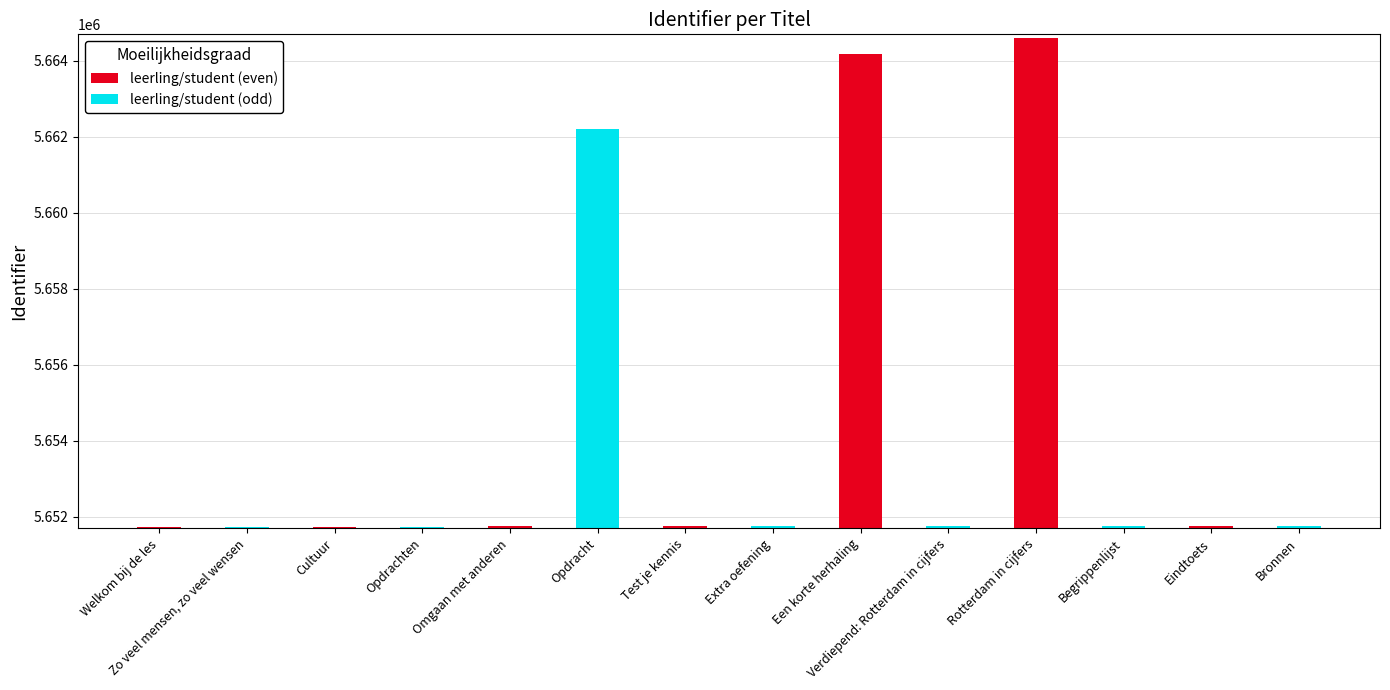

At which category does the chart reach its peak across all series?

Rotterdam in cijfers